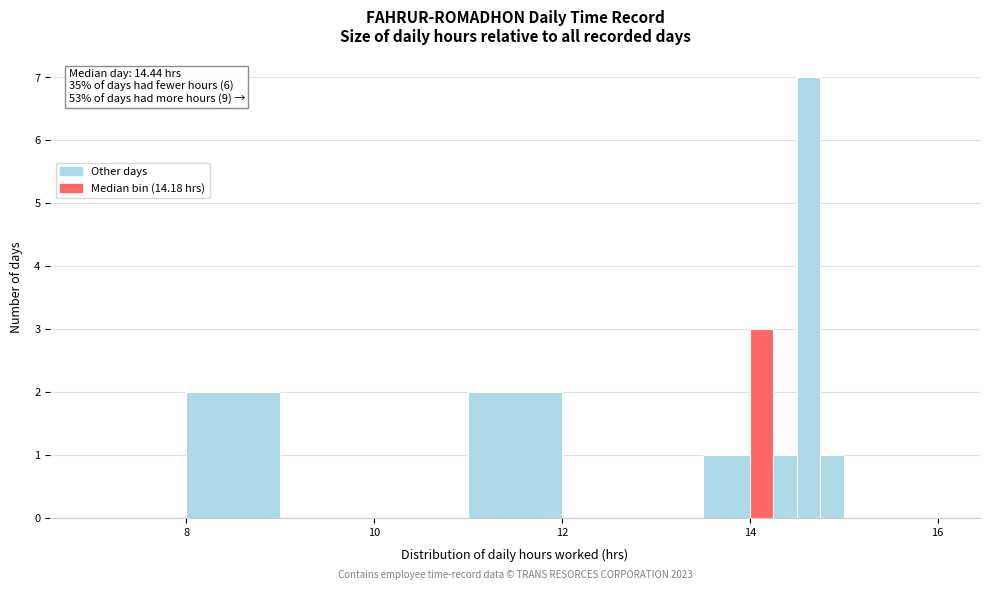

Read against the x-axis, roughly where is the centre of the tallest bar?

14.6